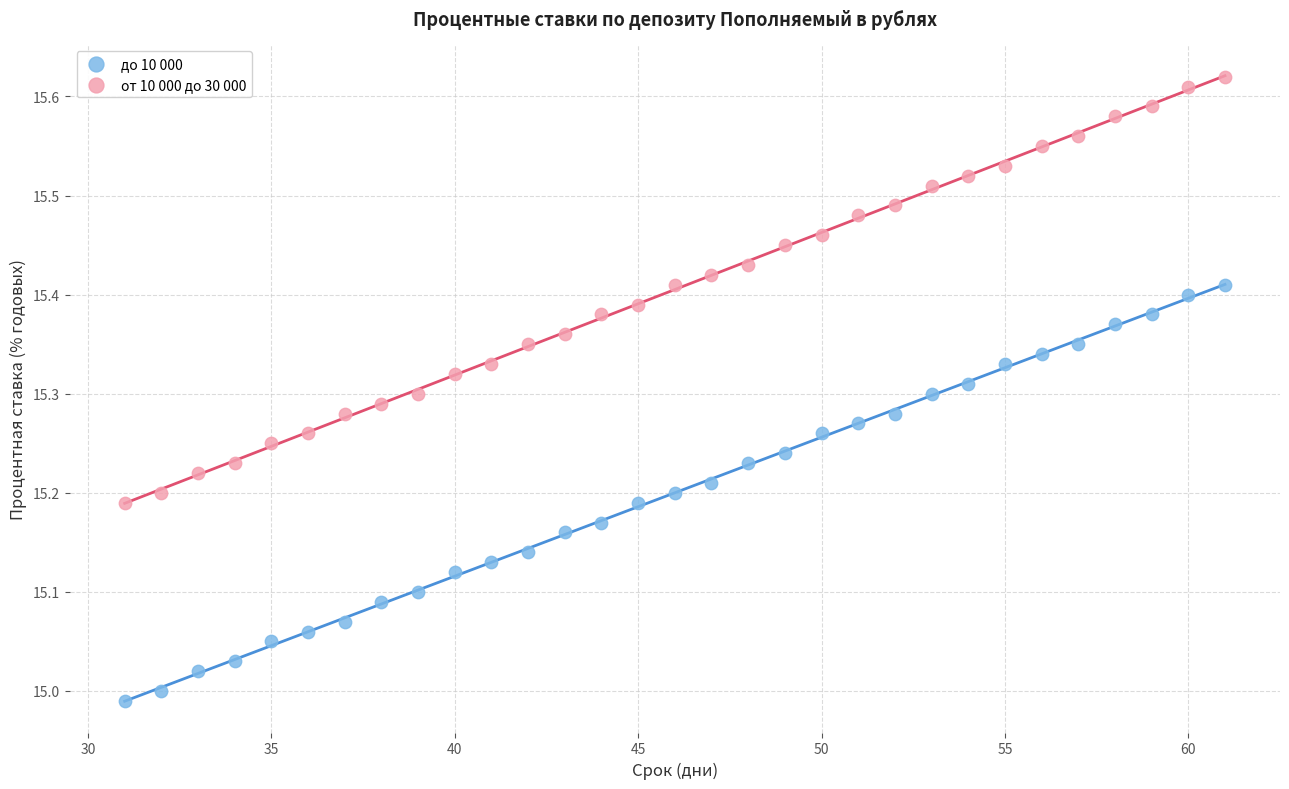

Which series contains the lowest Y value?

до 10 000